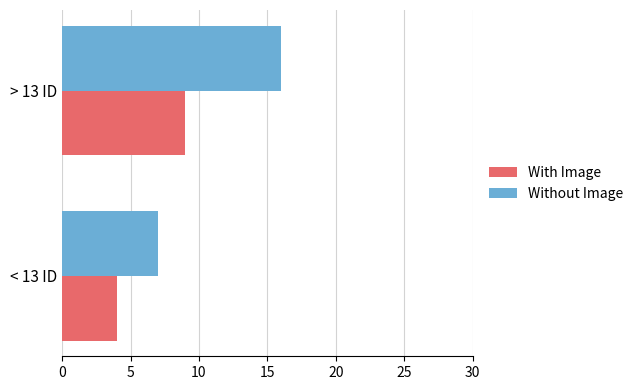

How many data points in Without Image are less than 16?

1